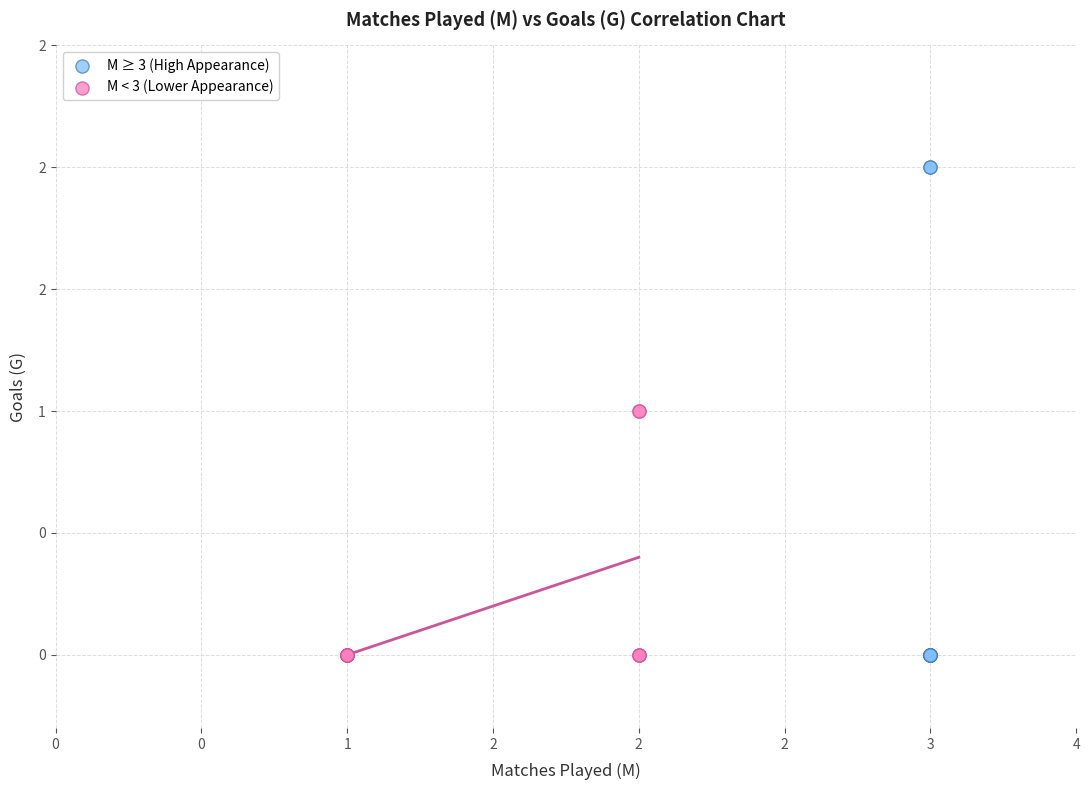

Which series contains the highest Y value?

M ≥ 3 (High Appearance)